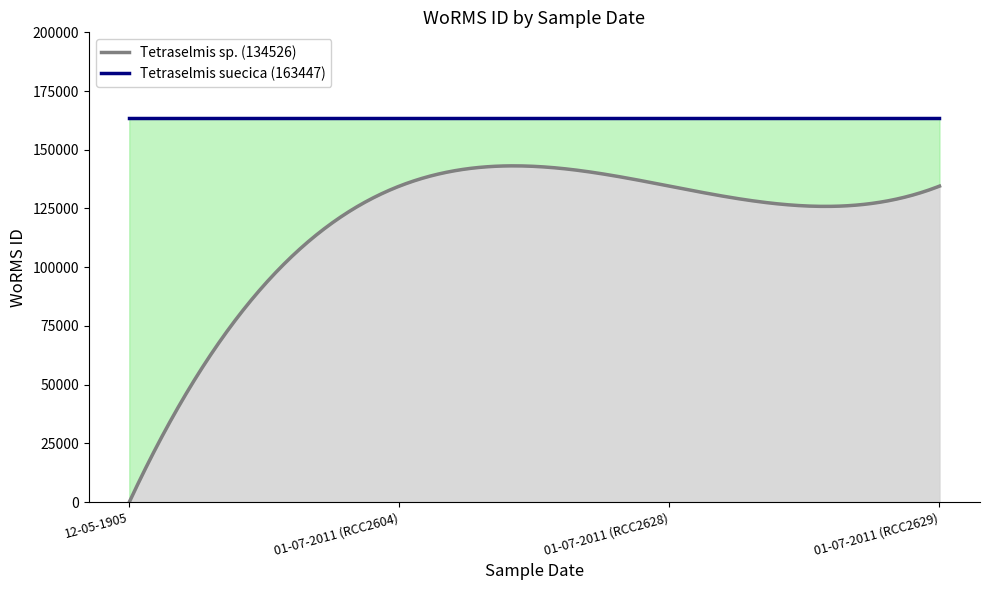

What is the greatest value displayed?

163447